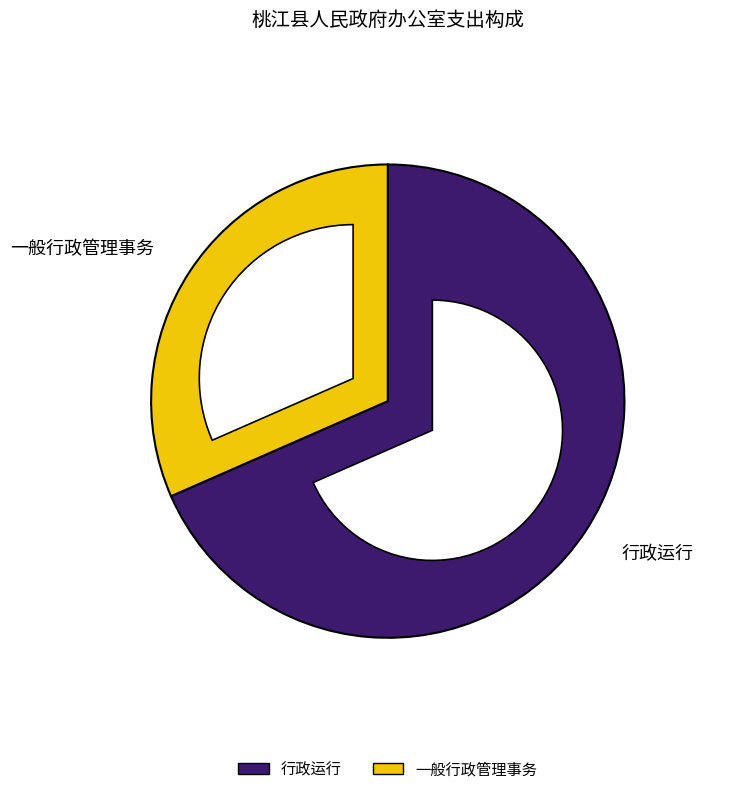

To the nearest percent, what is the difference between the largest and smallest slice percentages?

37%